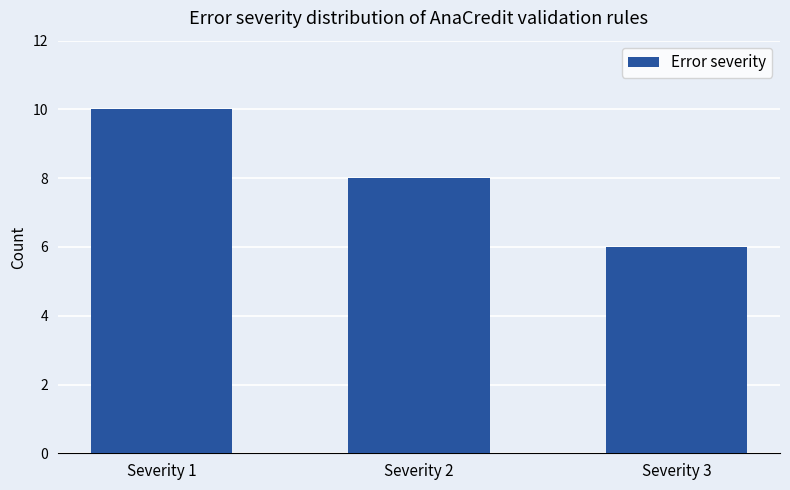

Count the number of categories in the chart.

3